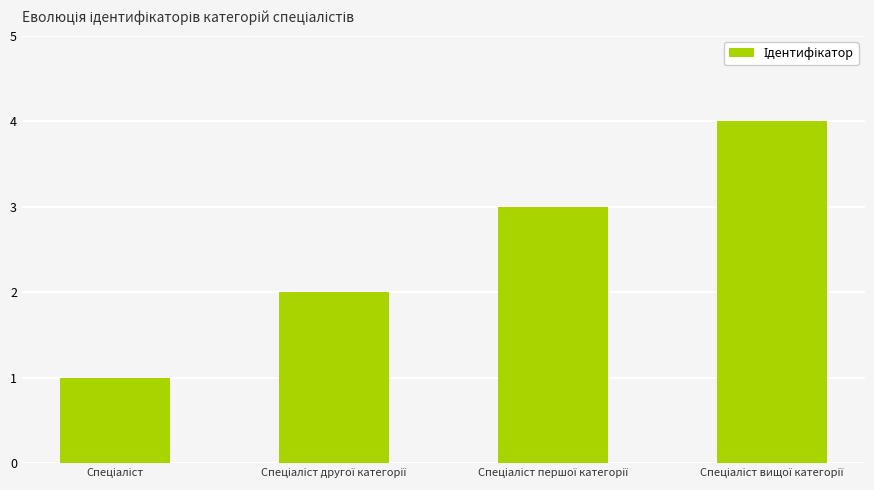

What is the maximum value shown in the chart?

4